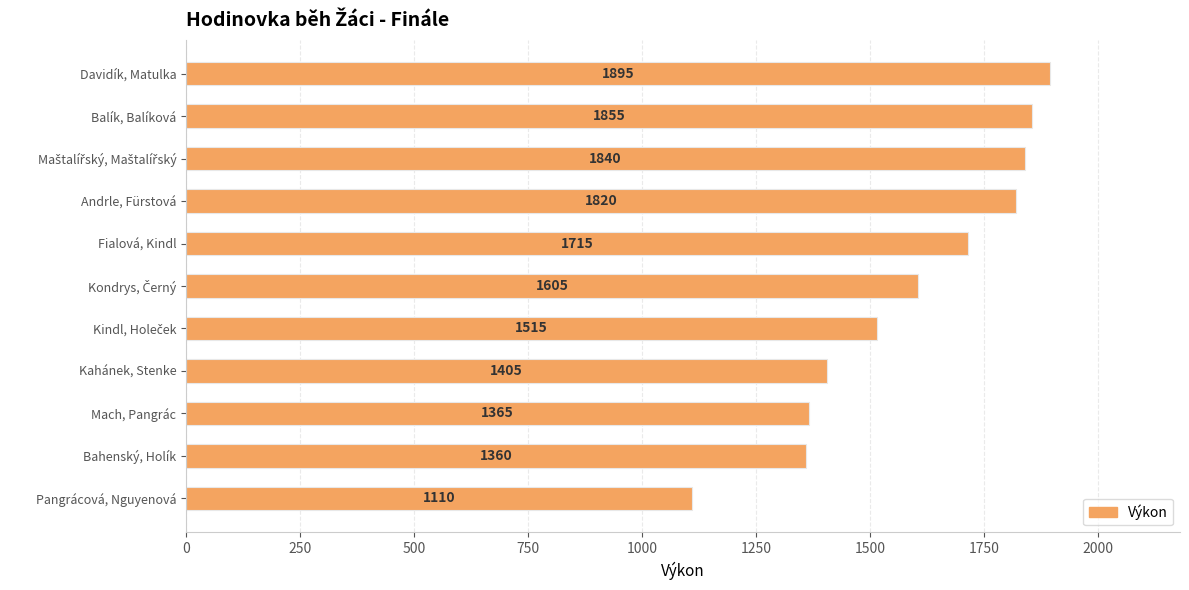

Reading top to bottom, extract all data points from this chart.

1895	1855	1840	1820	1715	1605	1515	1405	1365	1360	1110